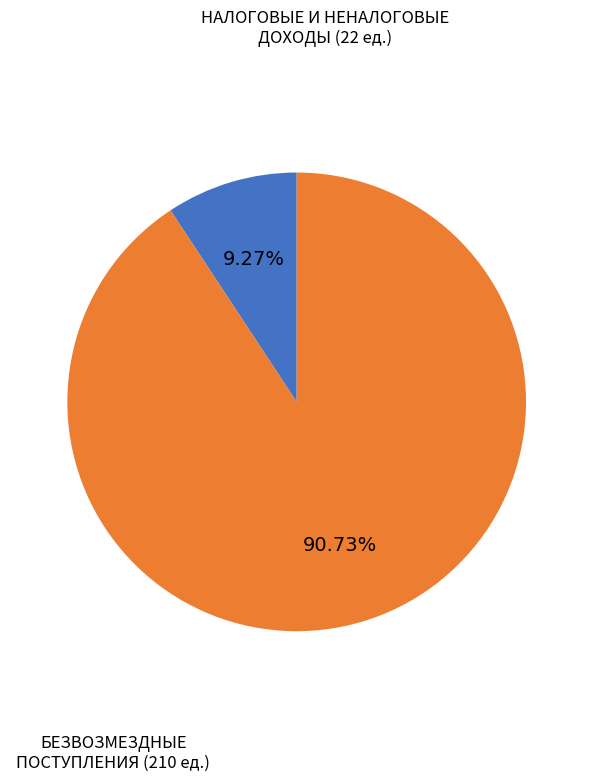

Count the number of slices in the pie.

2